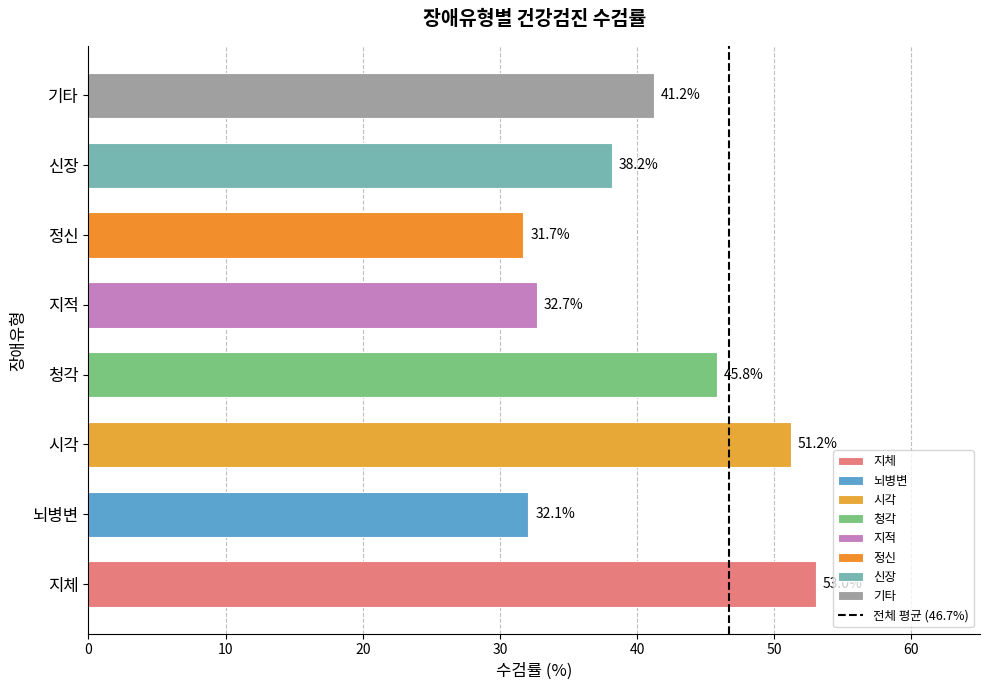

The value at 뇌병변 is 32.1. True or false?

True